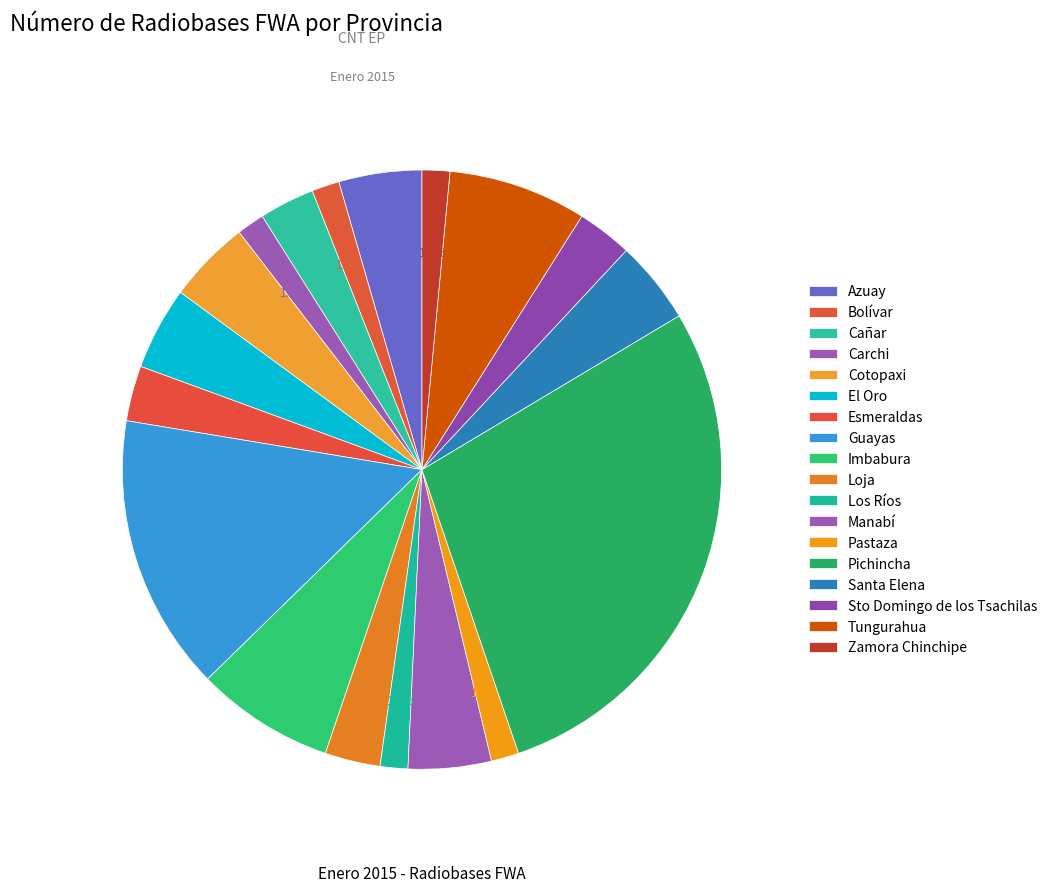

Rank the categories by value from highest to lowest.

Pichincha, Guayas, Imbabura, Tungurahua, Azuay, Cotopaxi, El Oro, Manabí, Santa Elena, Cañar, Esmeraldas, Loja, Sto Domingo de los Tsachilas, Bolívar, Carchi, Los Ríos, Pastaza, Zamora Chinchipe